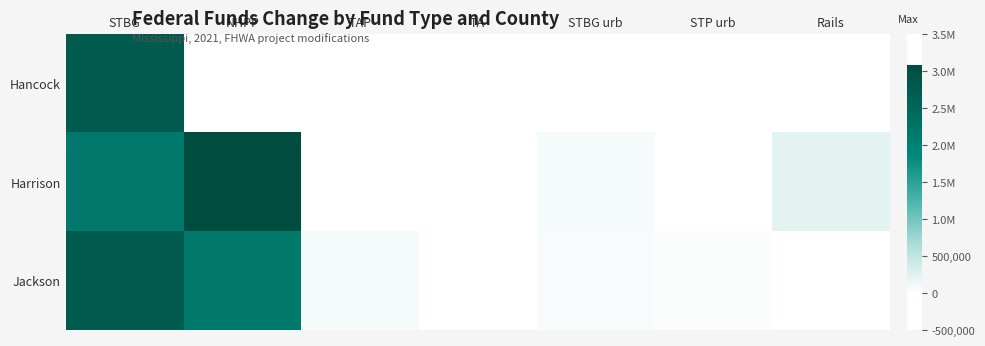

At how many categories does at least one series exceed 799228?

2